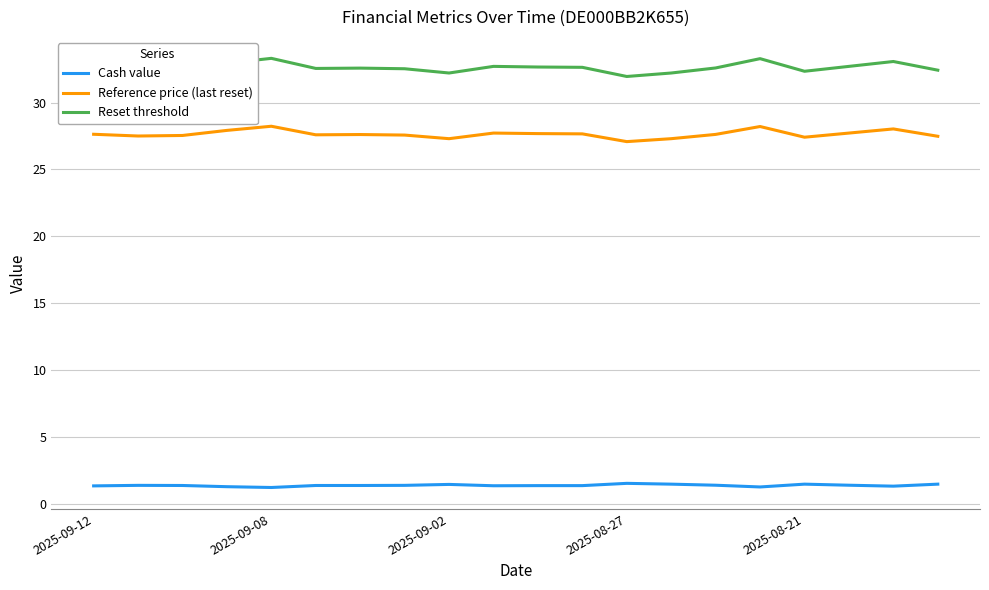

What is the maximum value for Reference price (last reset)?

28.2